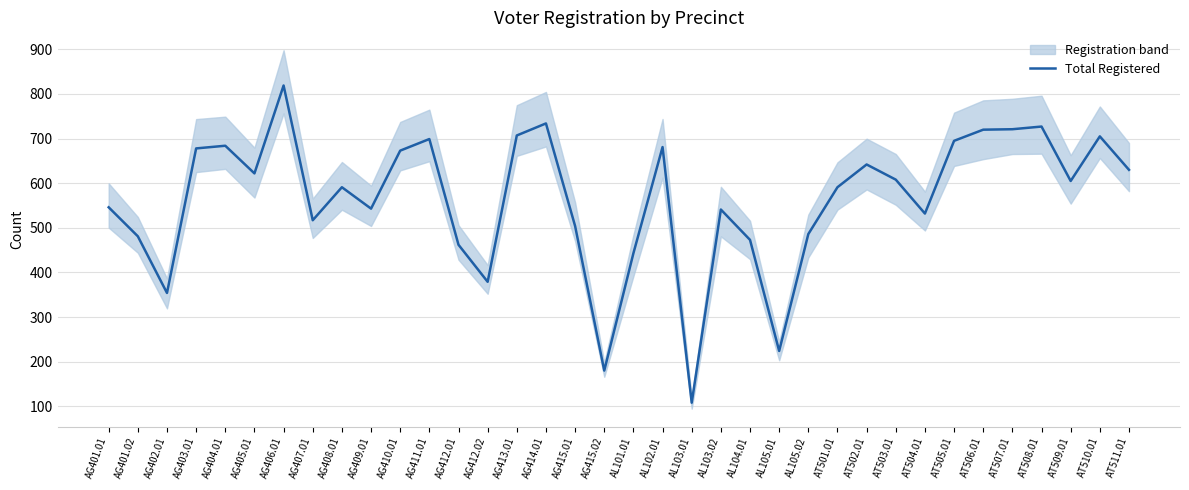

What position from the left is AT509.01?

34